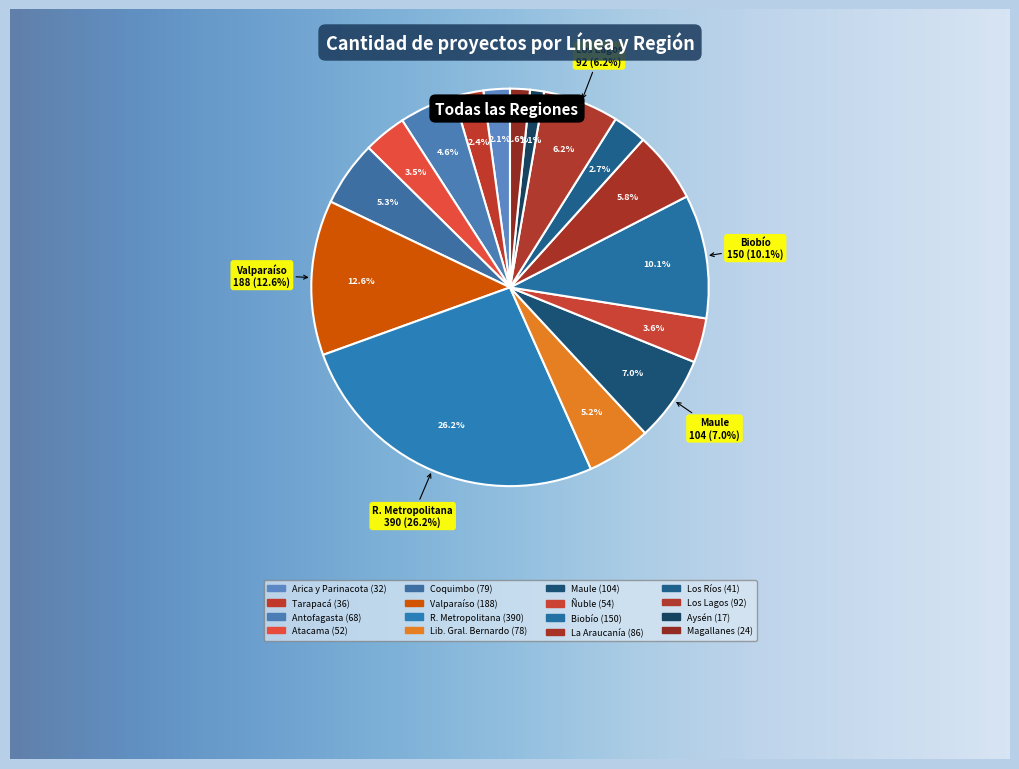

Which category has the smallest portion of the pie?

O. REGIÓN DE AYSÉN